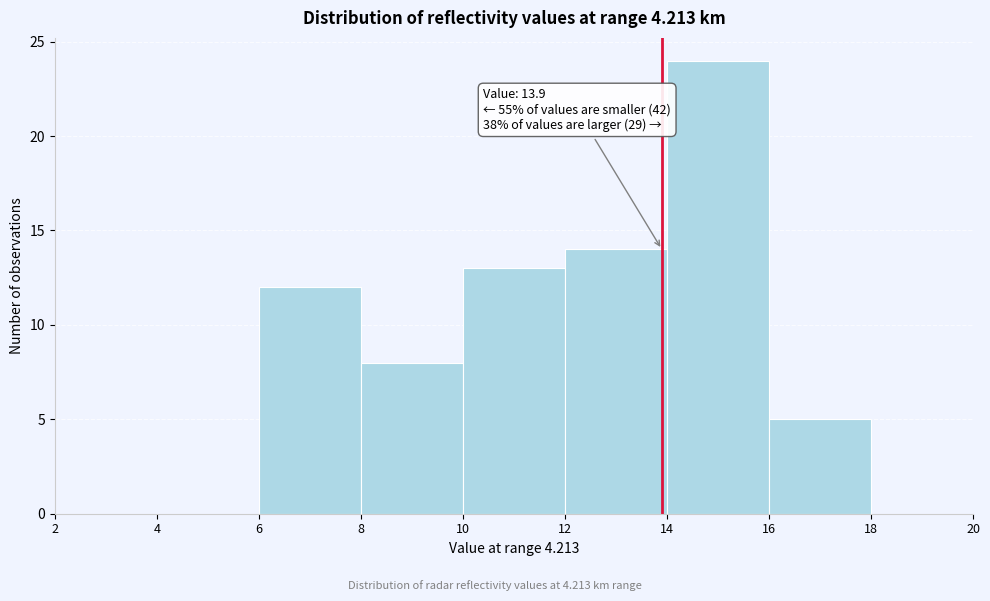

Over which range of the x-axis is the bar tallest?

14 to 16